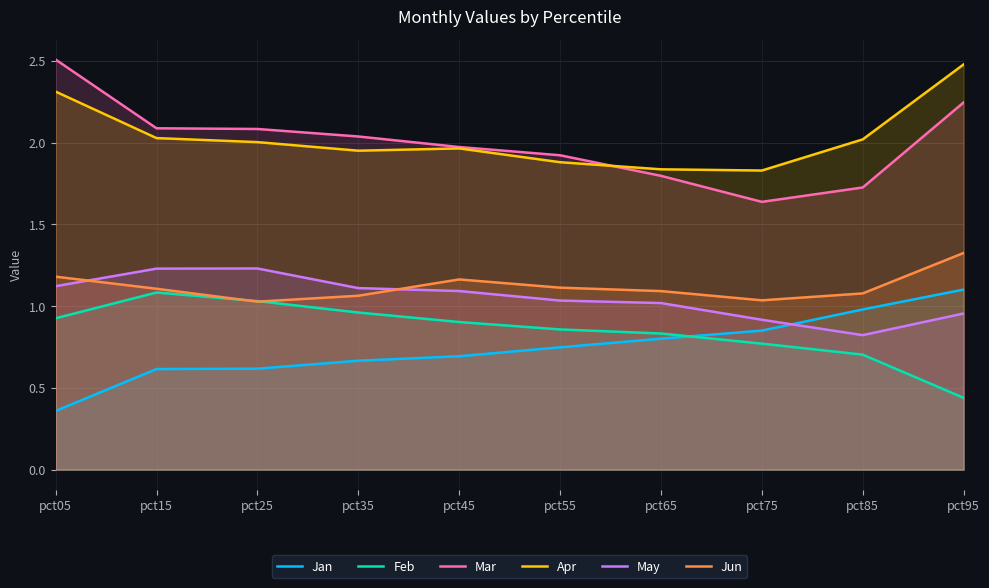

Which series ends up on top after the final intersection of Feb and Jan?

Jan